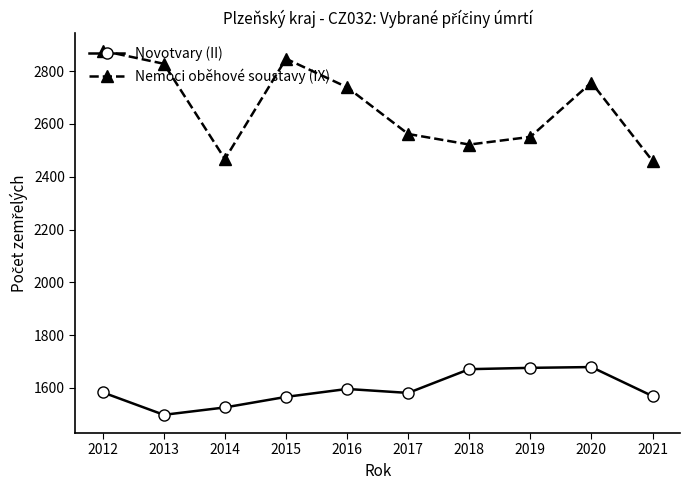

Does the chart display data point markers on the line(s)?

Yes